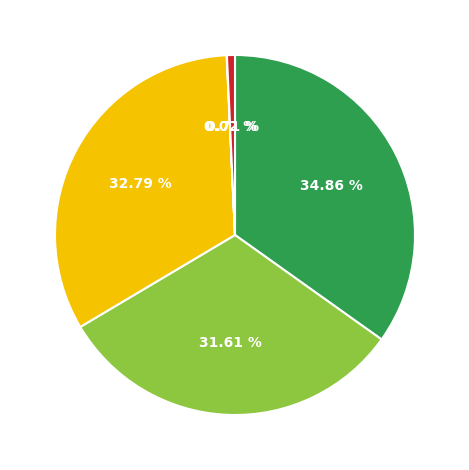

Is there any slice that represents more than half of the pie?

No